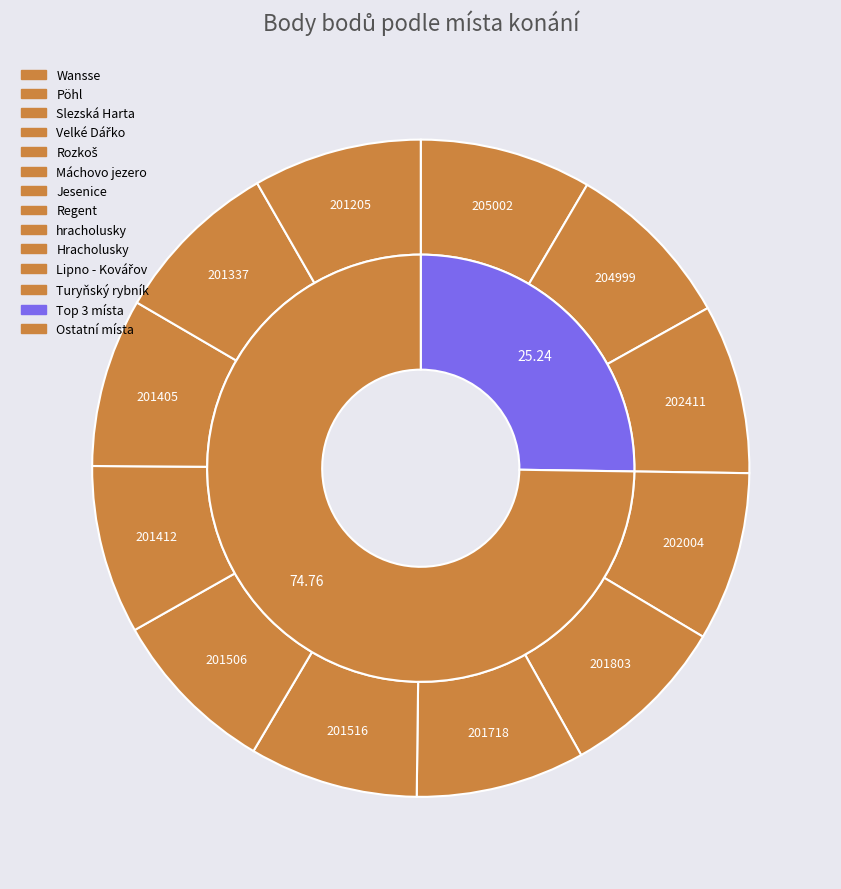

Combined, what portion of the pie is Slezská Harta and Pöhl?

16.8%